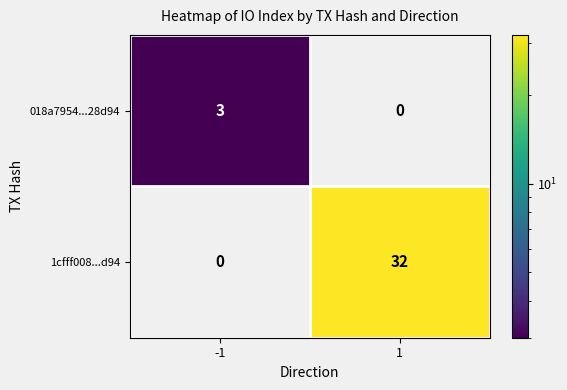

What is the maximum value shown in the chart?

32